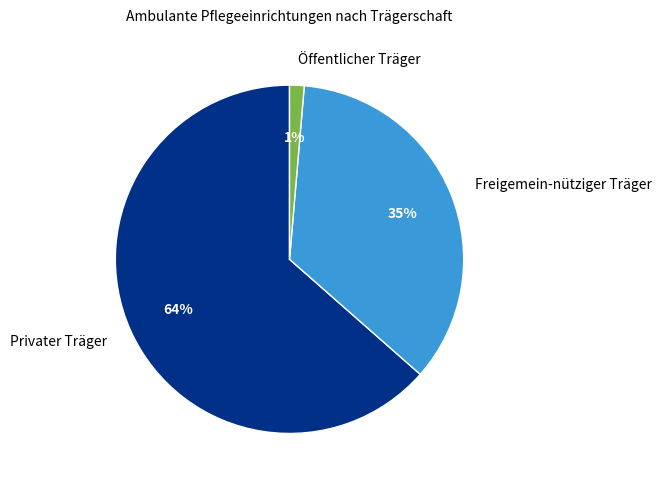

Which category has the smallest portion of the pie?

Öffentlicher Träger